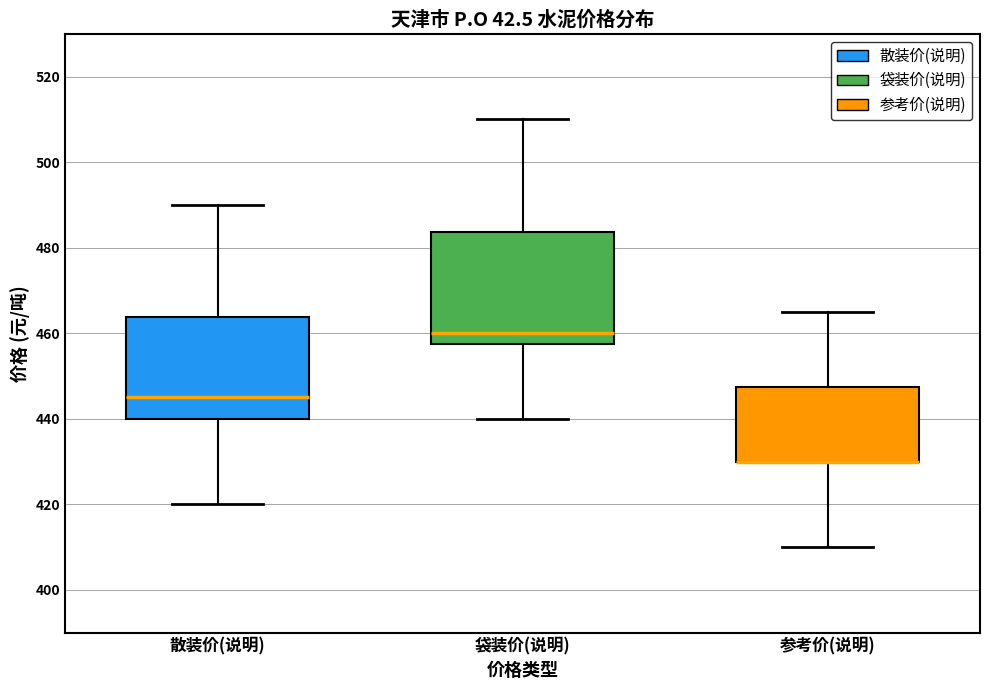

Reading left to right, transcribe this box plot: for each box, give where its median line is, the range the box spans, and where its two whiskers end, as read against the y-axis. The values are not printed on the chart, so give them approximately, as read against the axis.

散装价(说明): median 446, box 440 to 464, whiskers 420 to 490
袋装价(说明): median 460, box 458 to 484, whiskers 440 to 510
参考价(说明): median 430 (drawn on the box's lower edge), box 430 to 448, whiskers 410 to 466